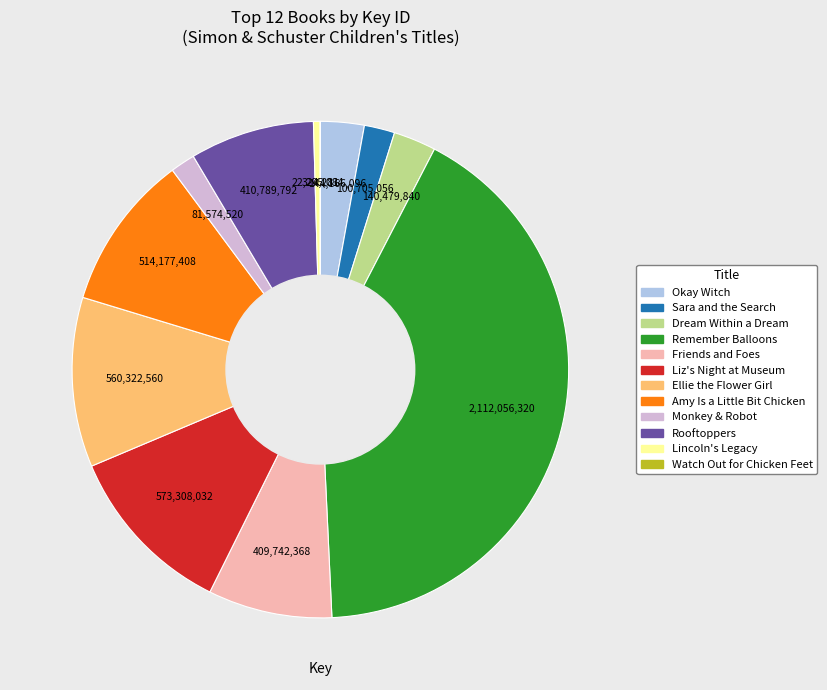

Is there a majority slice in this chart?

No